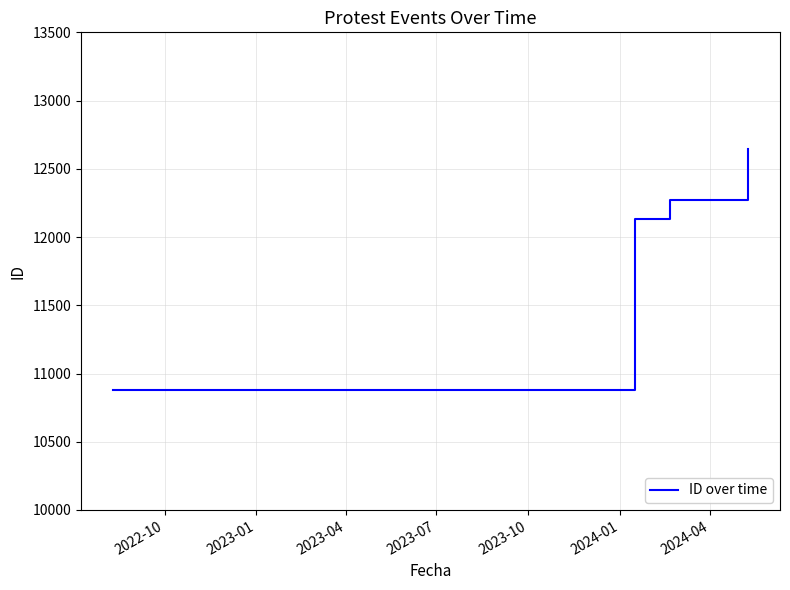

What is the maximum value shown in the chart?

12645